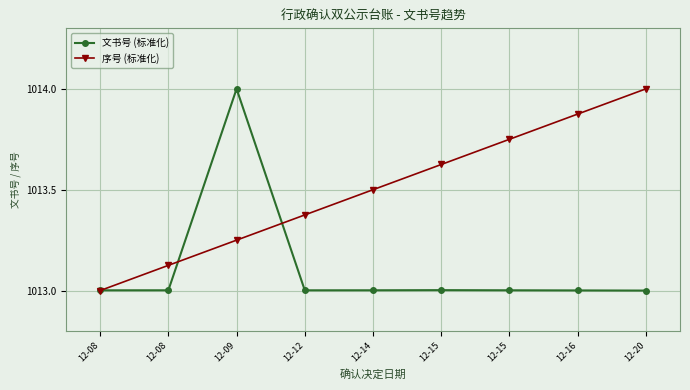

Does the chart have visible grid lines?

Yes